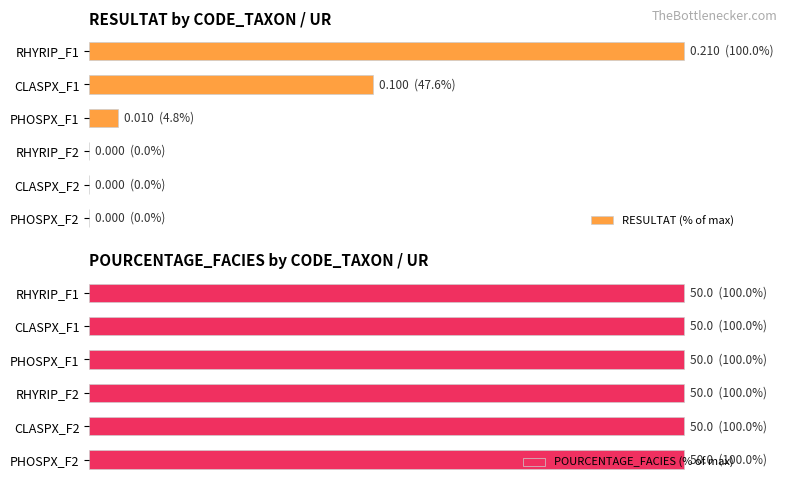

At how many categories does at least one series exceed 70?

1